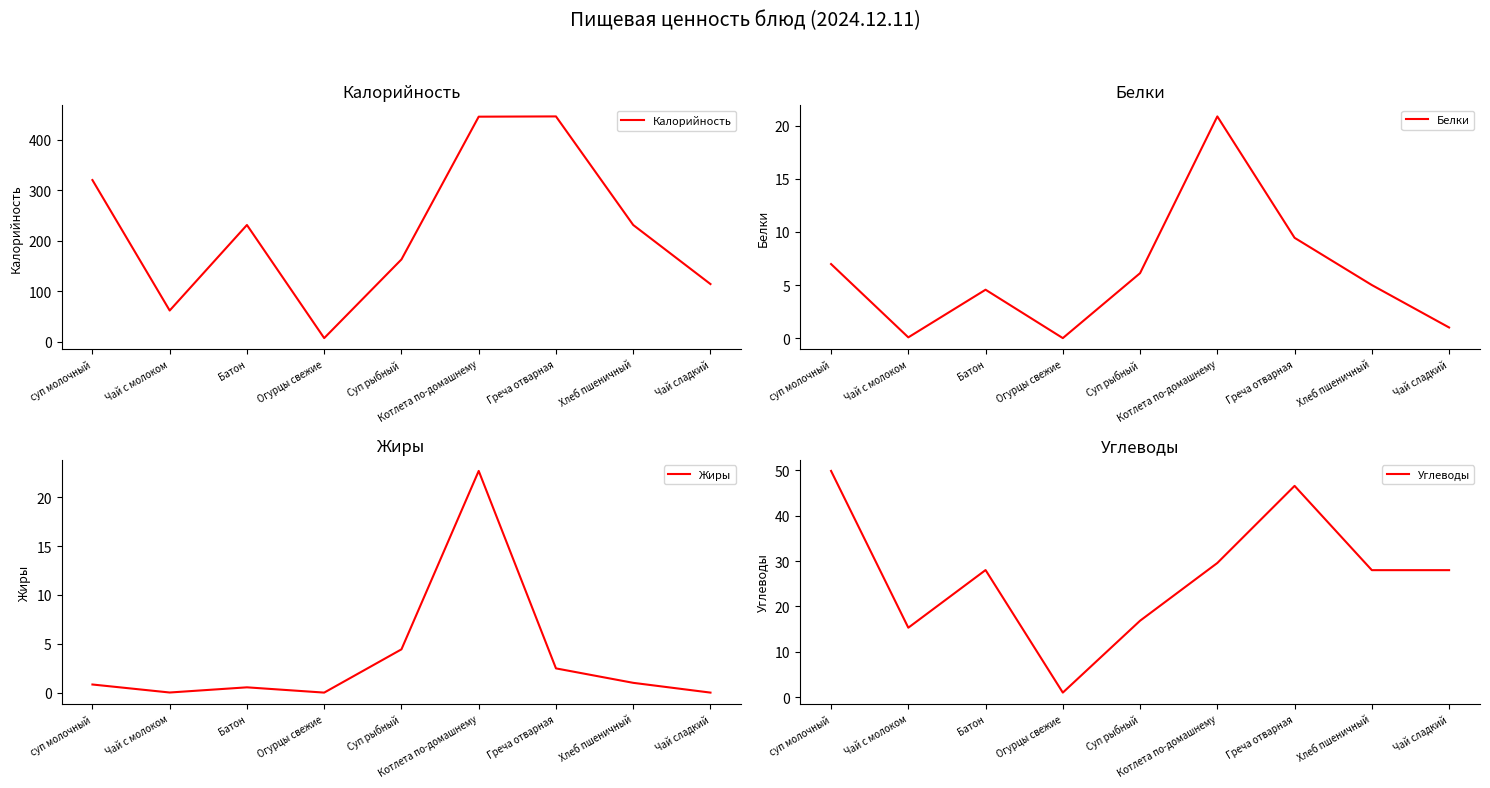

How many lines are shown in the chart?

4